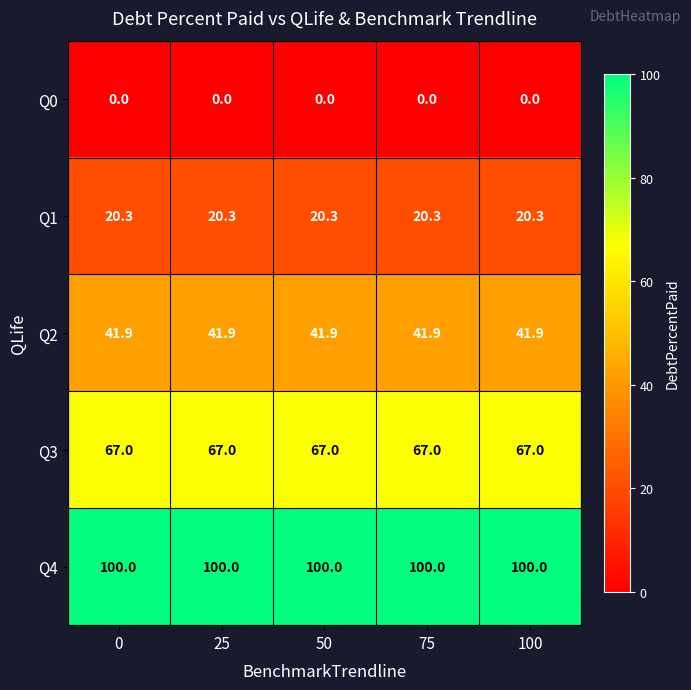

Rank the series at 25 from highest to lowest value.

Q4, Q3, Q2, Q1, Q0